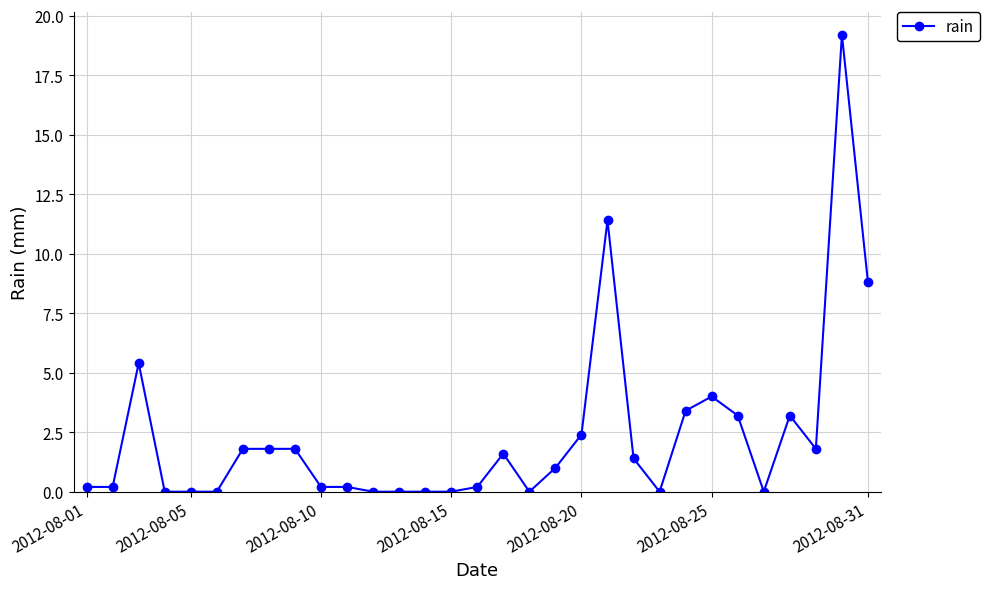

True or false: there are more than 2 points higher than both neighbors.

True